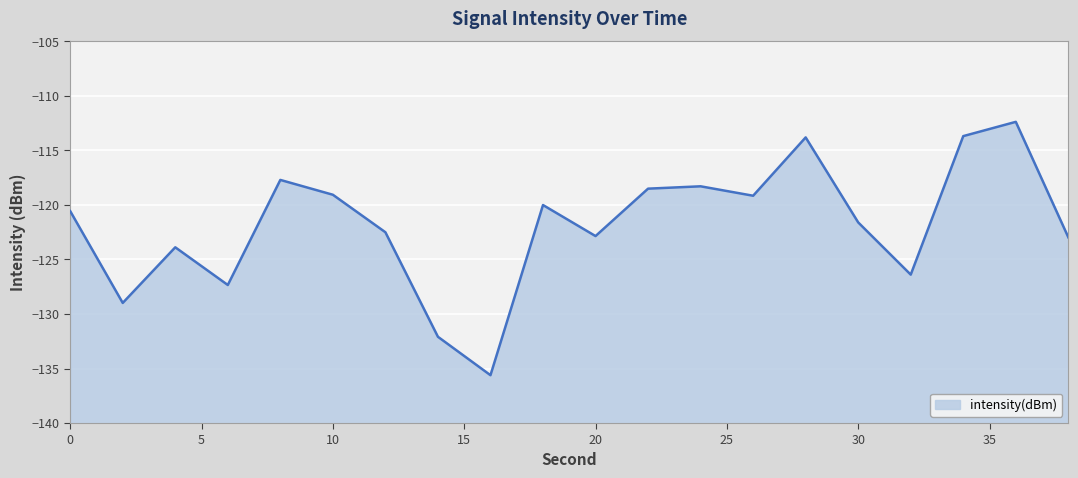

What is the sum of the values at 20 and 36?

-235.2